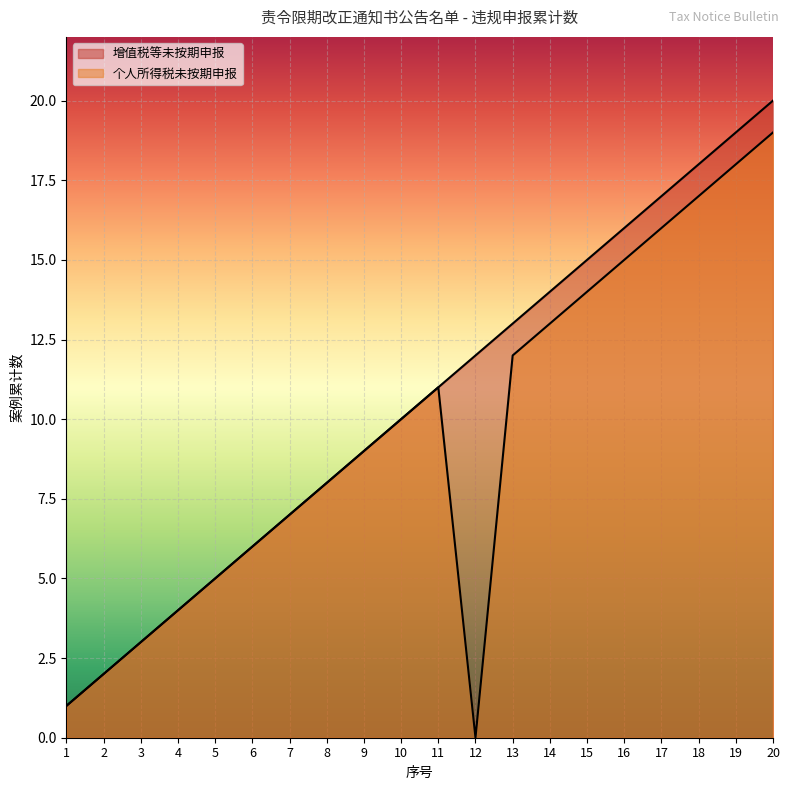

What is the value of the 个人所得税未按期申报 point at the 7th from the left?

7